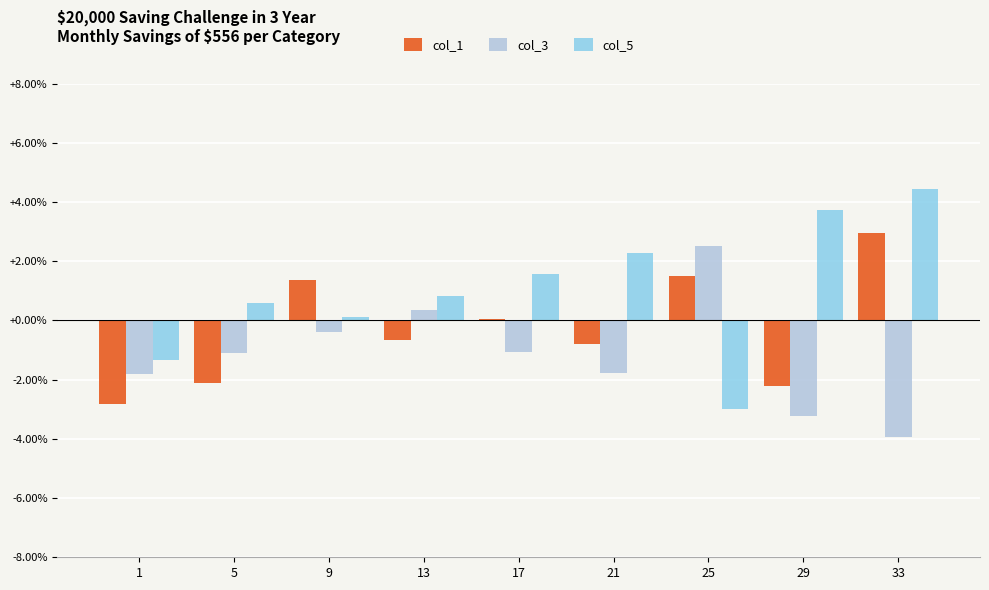

Is the value of col_3 at 5 greater than the value of col_5 at 25?

Yes